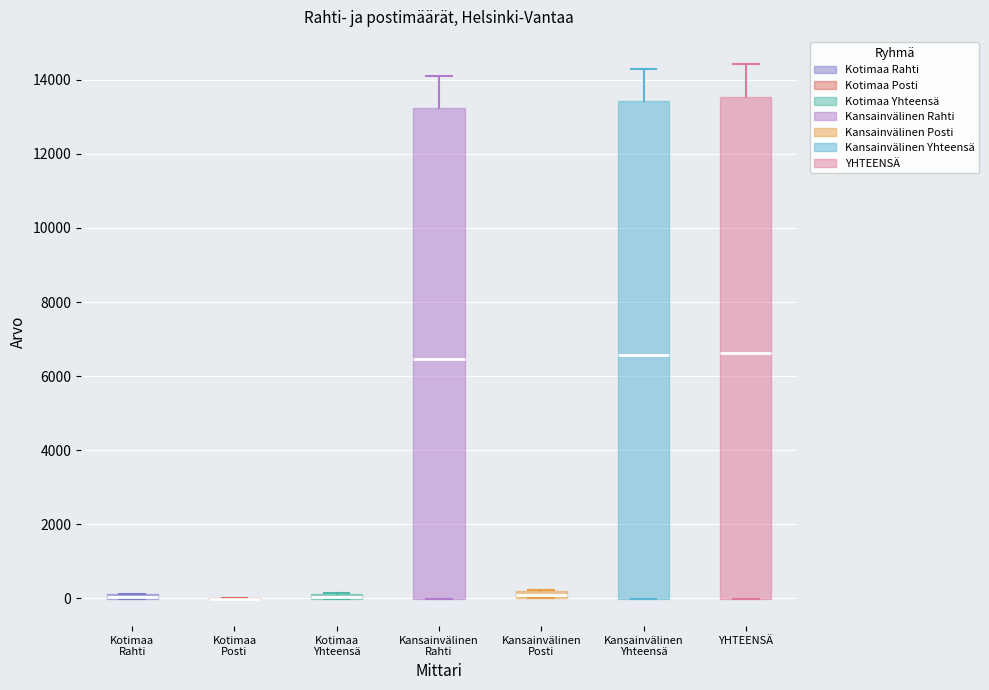

Where is the lower edge of the box for Kotimaa Yhteensä on the y-axis? The values are not printed on the chart, so give them approximately, as read against the axis.

0